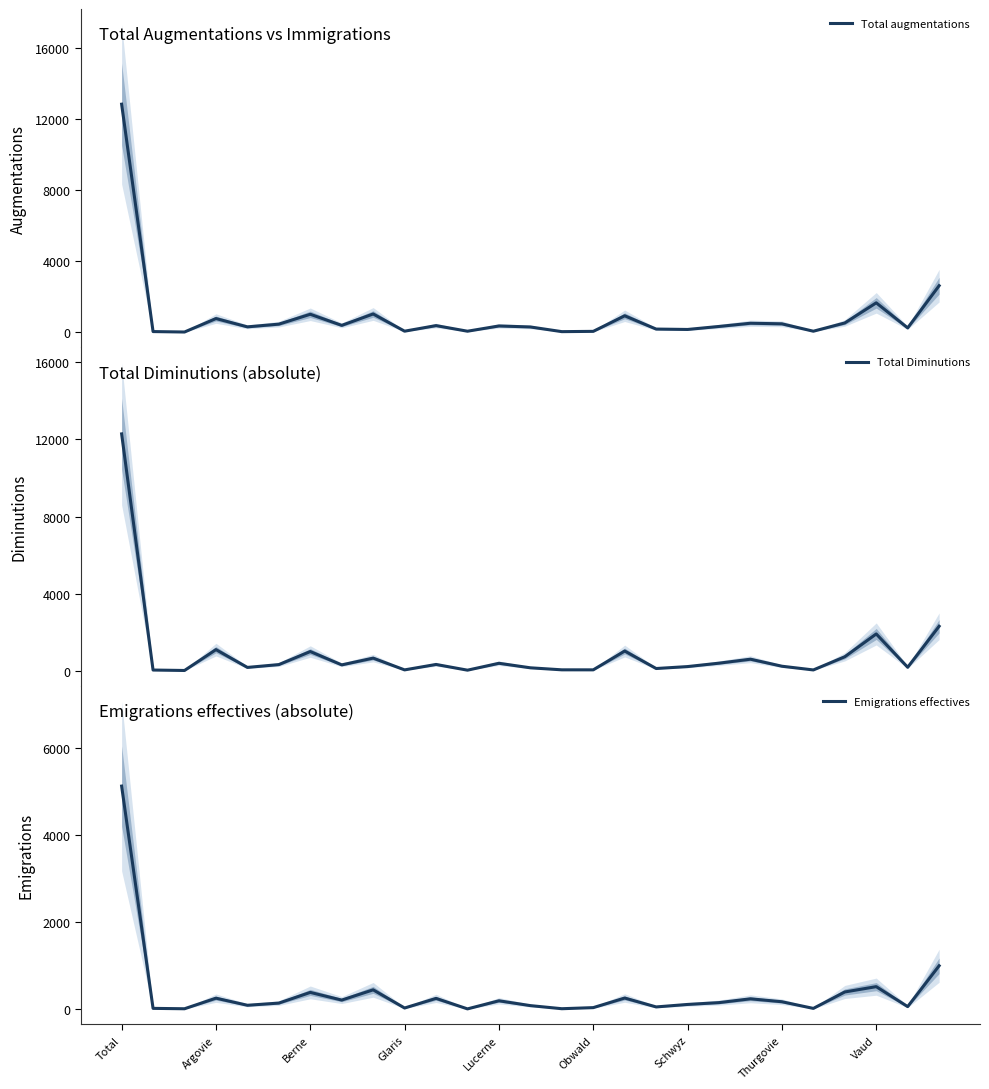

At which label does Emigrations effectives first exceed 151?

Total